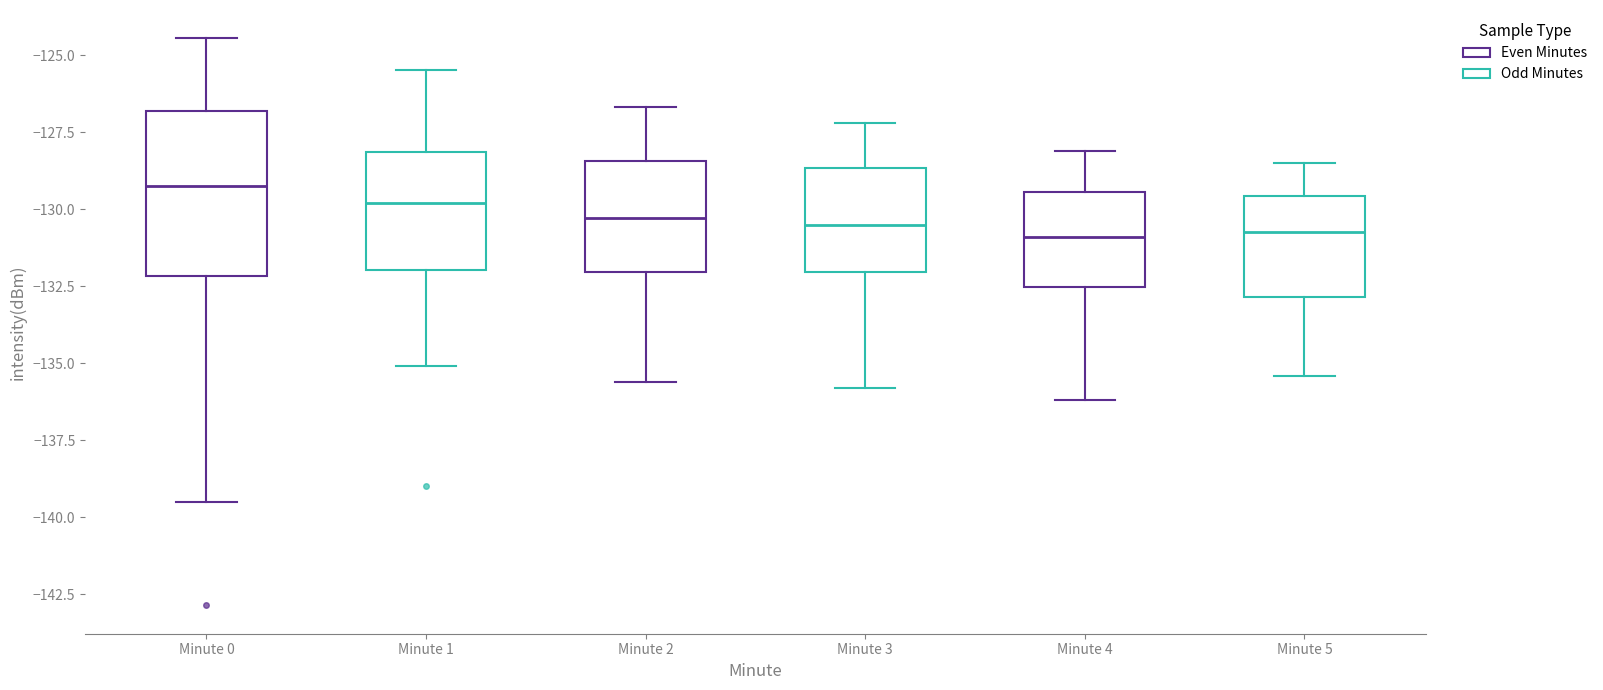

Which box is the tallest, from its lower edge to its upper edge?

Minute 0